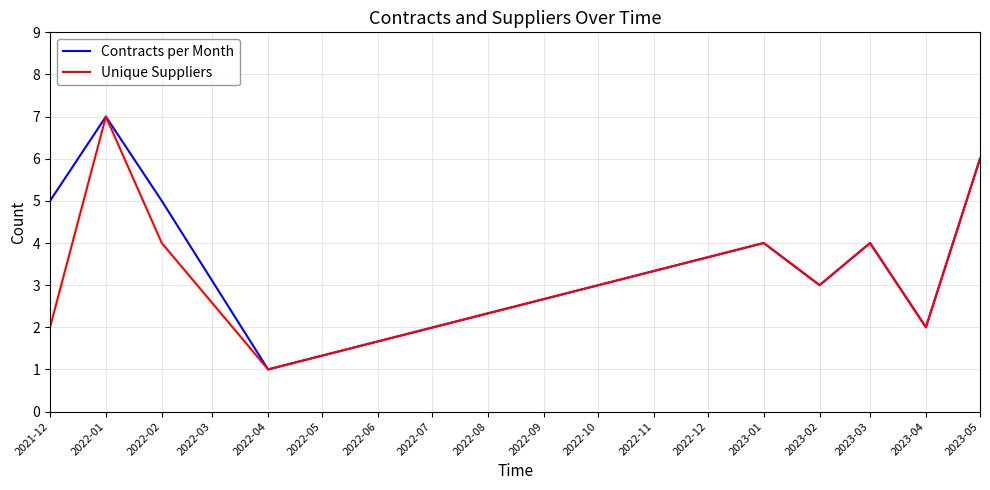

At which category does Contracts per Month reach its first local peak?

2022-01